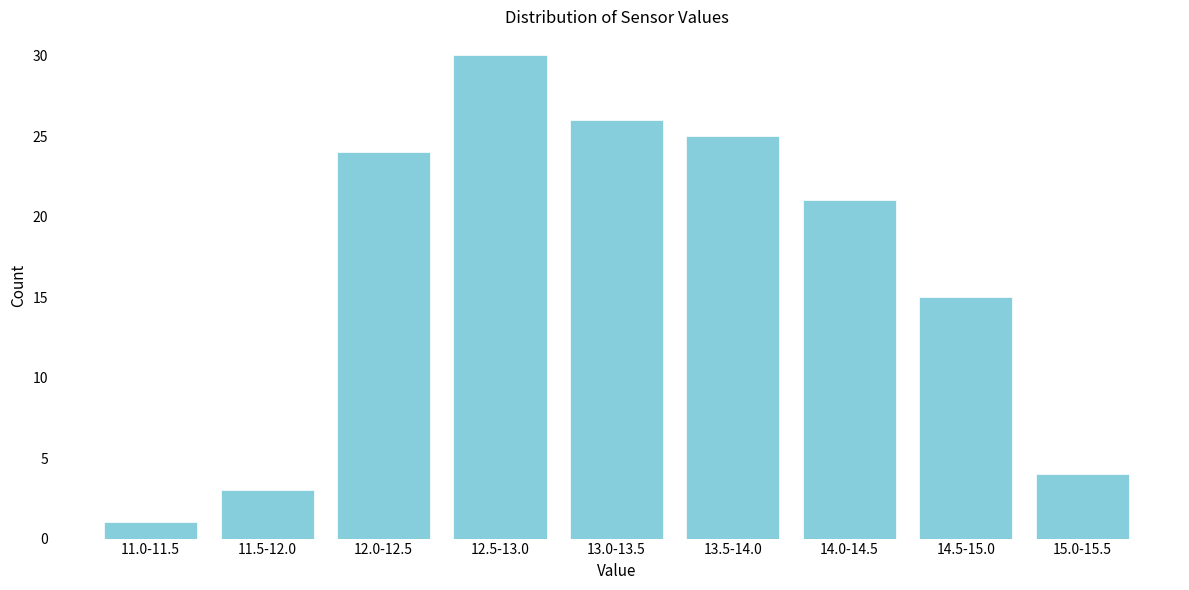

Reading left to right, list all the values displayed in this chart.

1	3	24	30	26	25	21	15	4